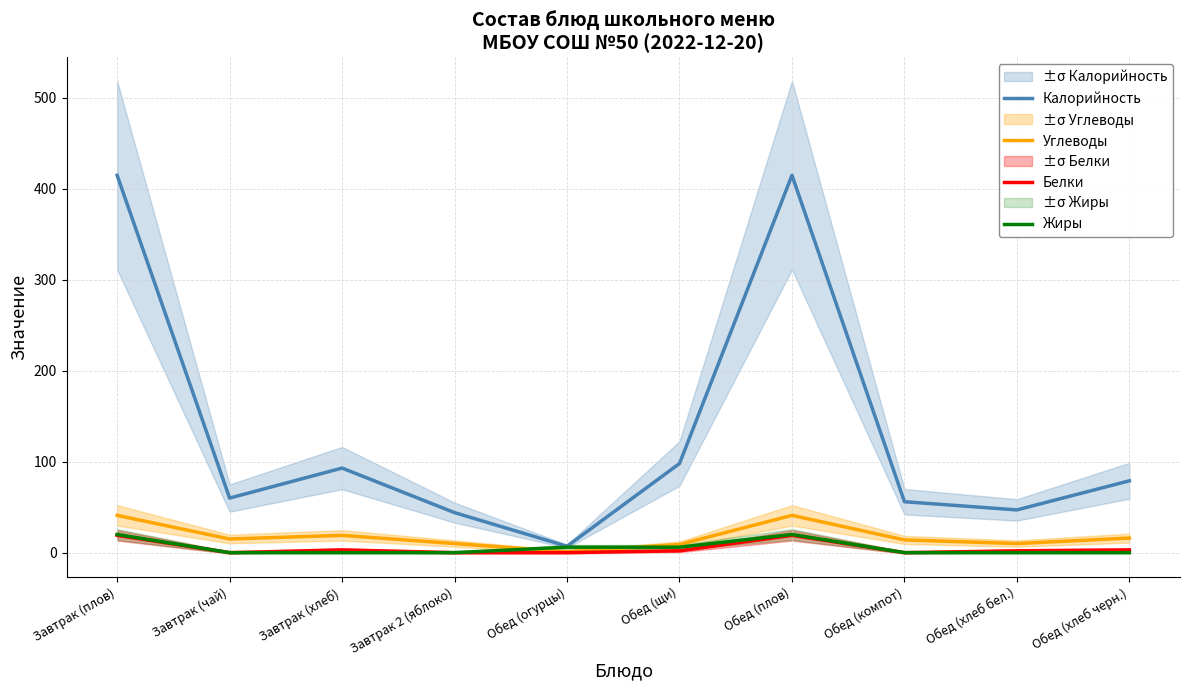

True or false: Белки and Калорийность intersect in this chart.

False